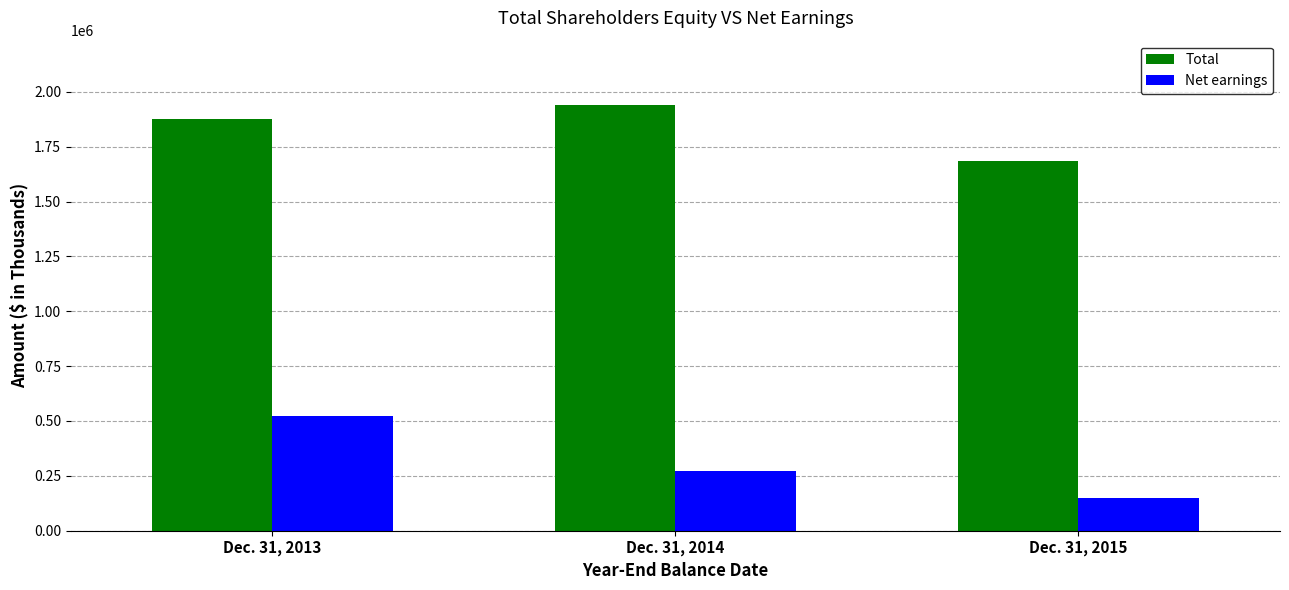

The Net earnings series shows 477654 at Dec. 31, 2014. True or false?

False